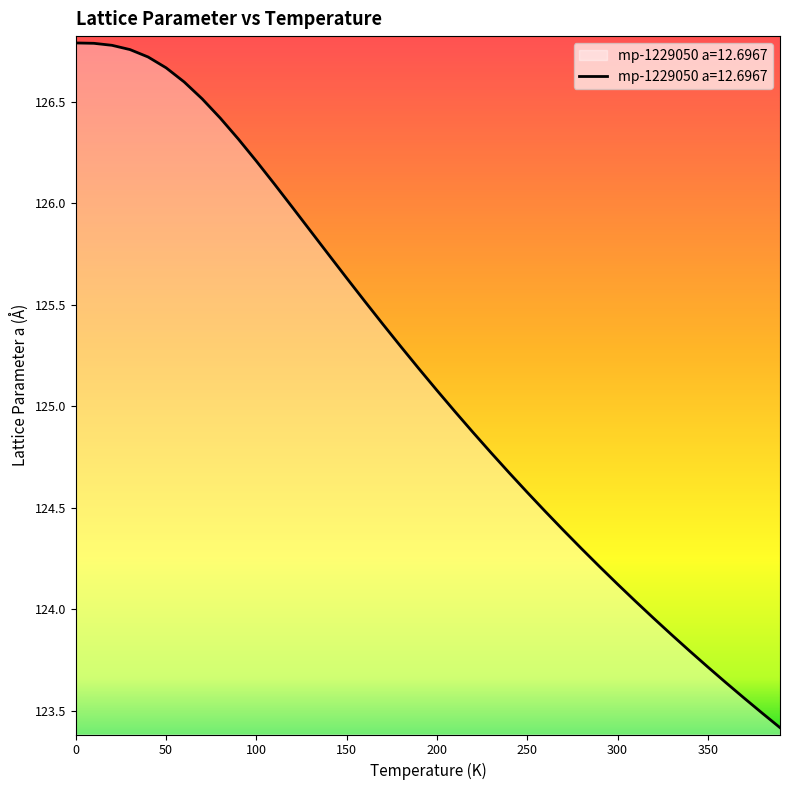

What is the smallest value displayed?

123.4